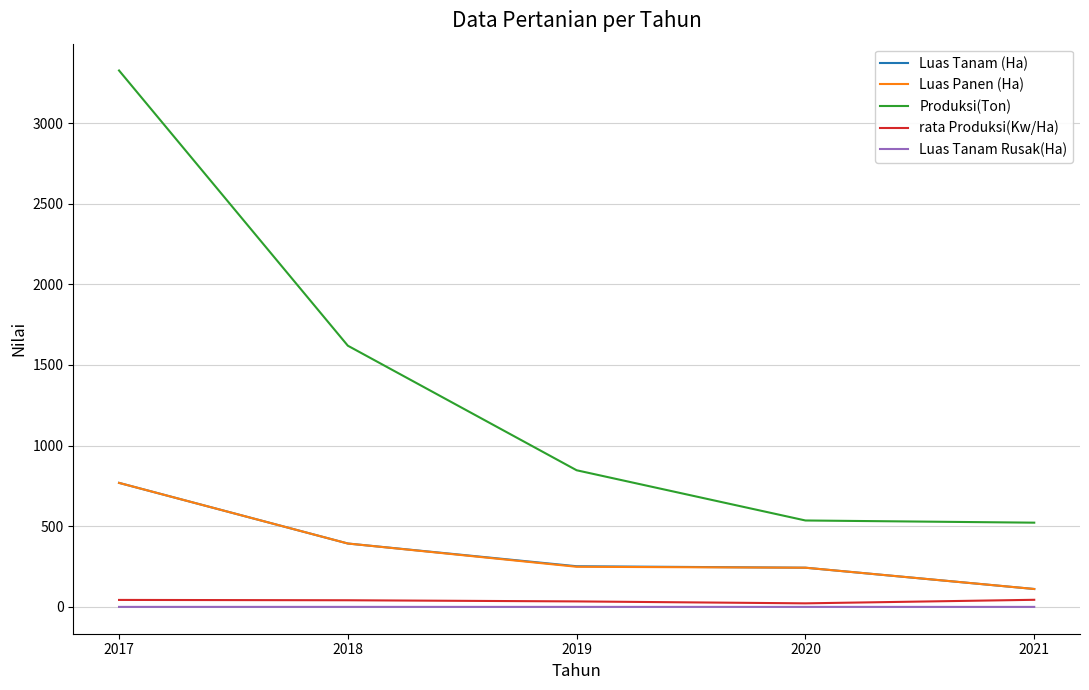

True or false: Luas Tanam (Ha) and Produksi(Ton) intersect in this chart.

False